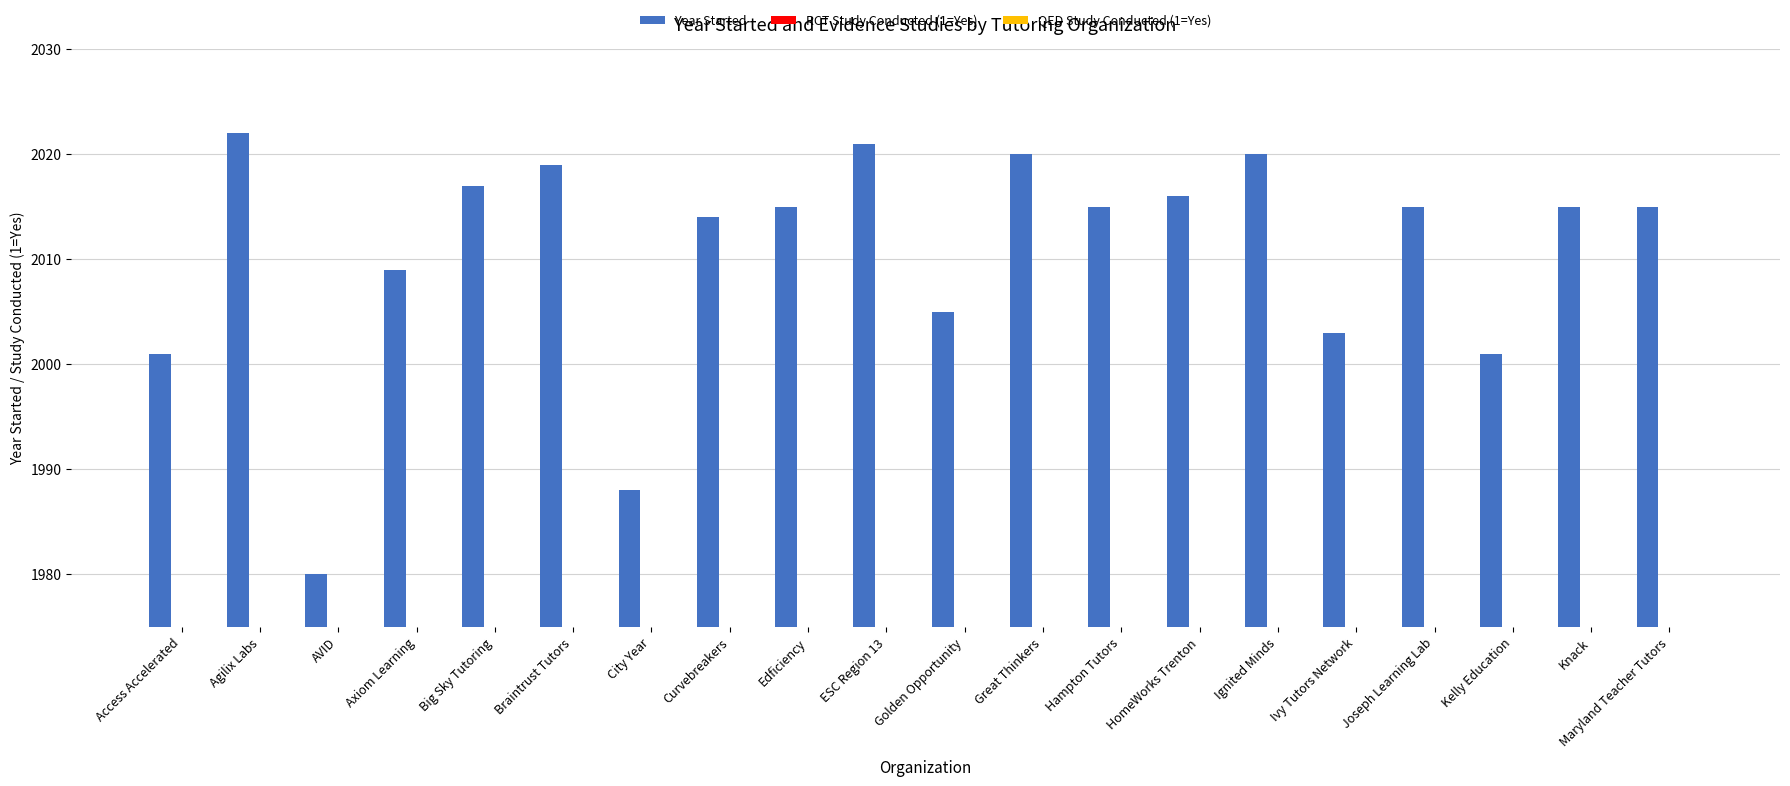

How many bars are there in each group?

3